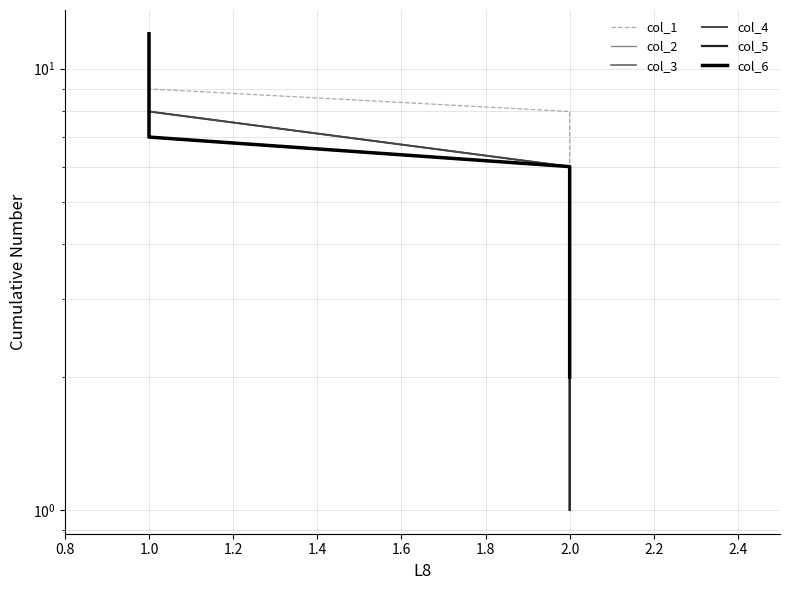

How many lines are shown in the chart?

6